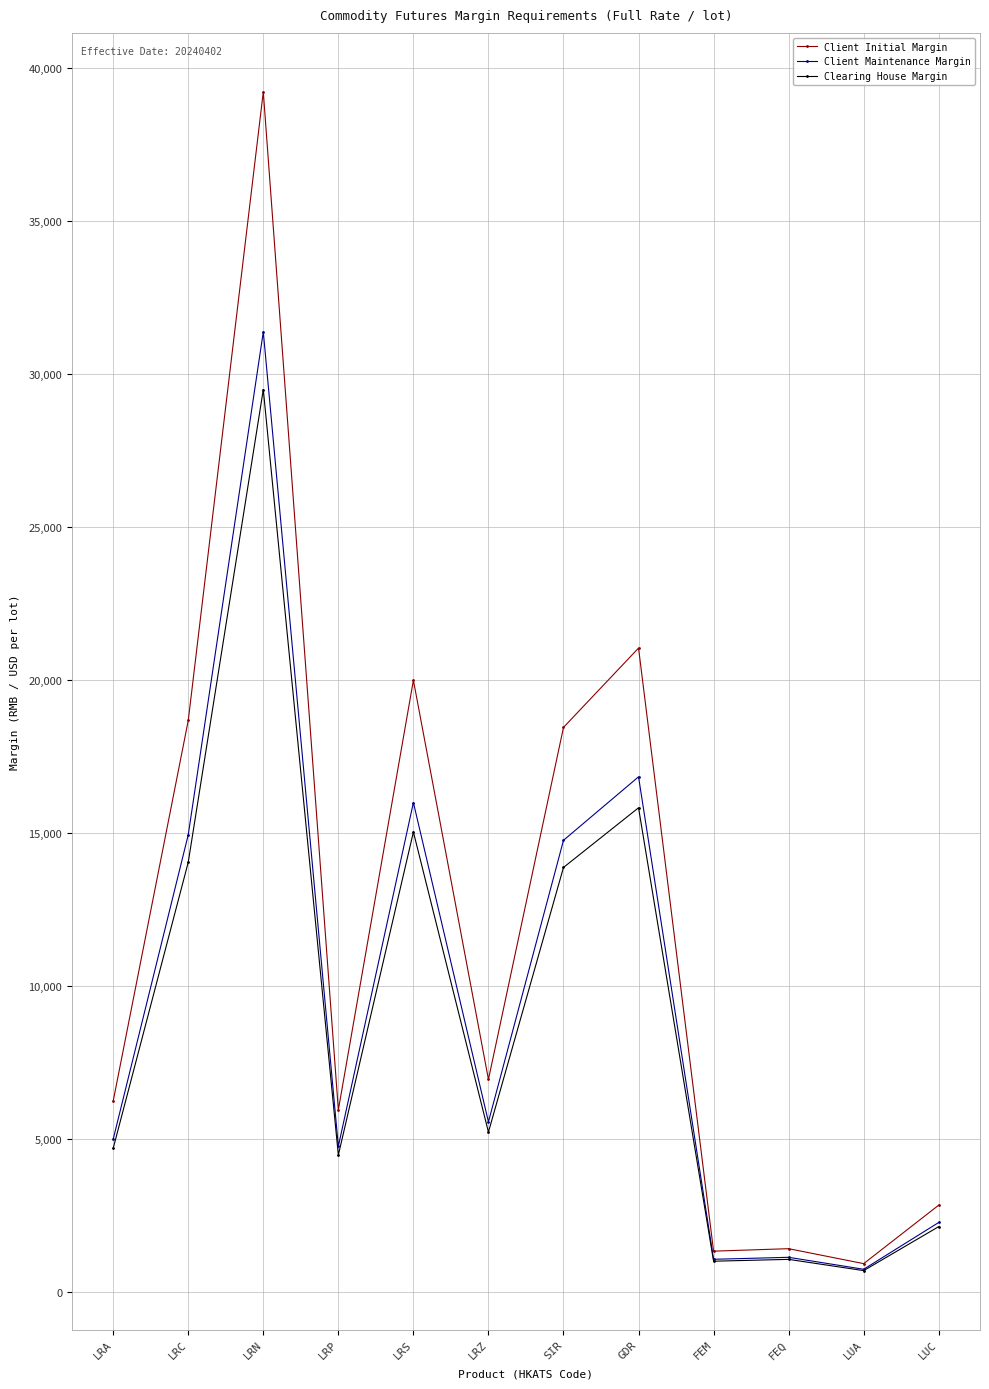

List the series in order of their overall mean, highest first.

Client Initial Margin, Client Maintenance Margin, Clearing House Margin